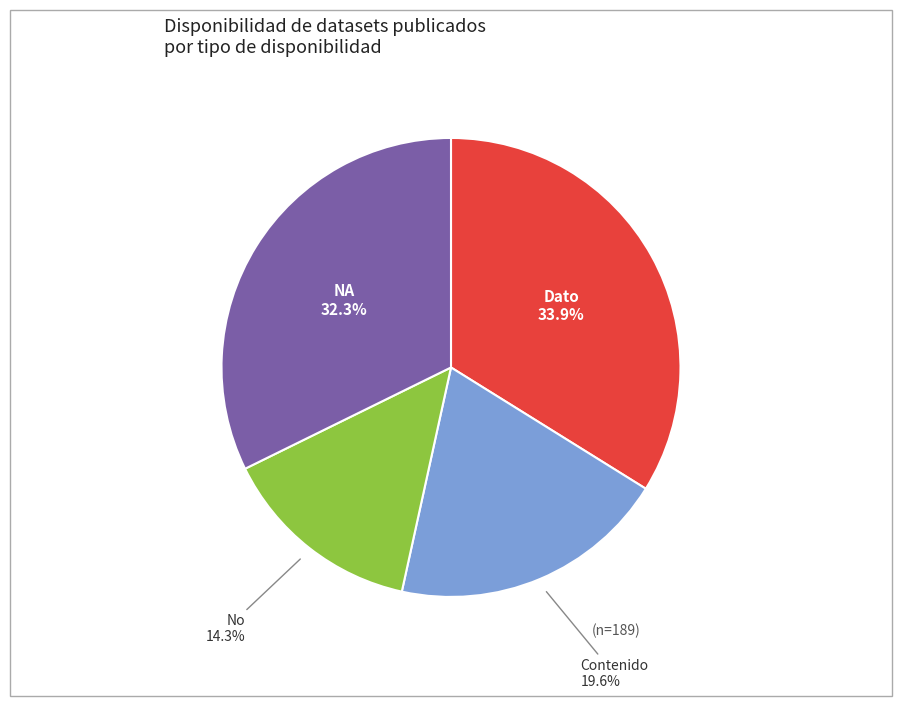

Is there a majority slice in this chart?

No